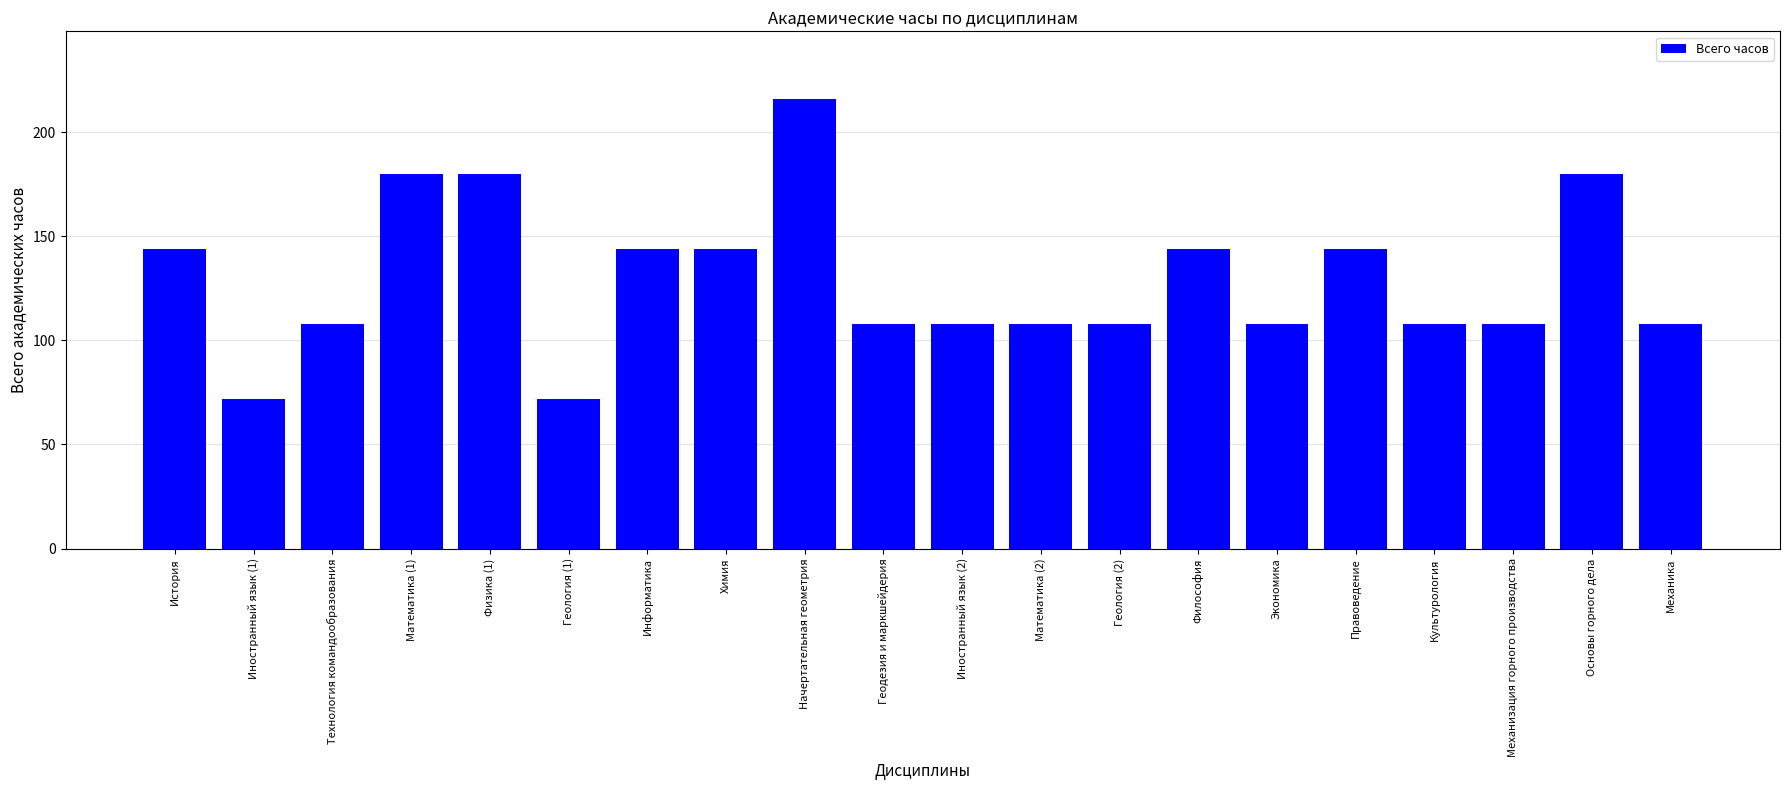

What is the change in value from Математика (1) to Математика (2)?

-72